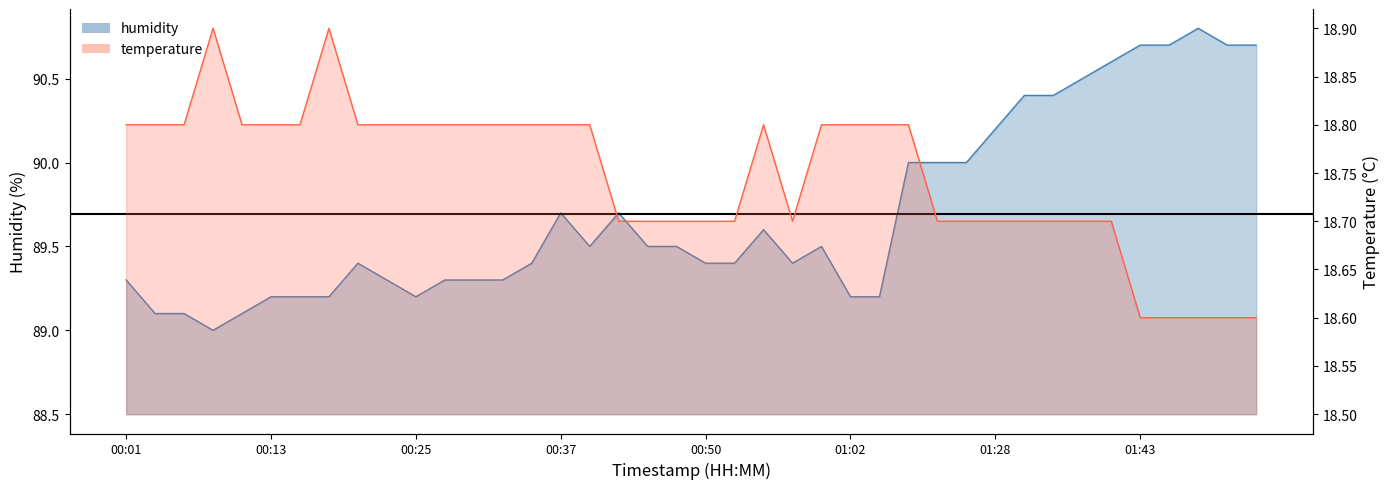

Rank the categories by humidity value from highest to lowest.

01:48, 01:43, 01:45, 01:50, 01:53, 01:40, 01:38, 01:30, 01:35, 01:28, 01:10, 01:12, 01:15, 00:37, 00:42, 00:55, 00:40, 00:45, 00:47, 01:00, 00:20, 00:35, 00:50, 00:52, 00:57, 00:01, 00:23, 00:28, 00:30, 00:32, 00:13, 00:15, 00:18, 00:25, 01:02, 01:05, 00:03, 00:06, 00:11, 00:08